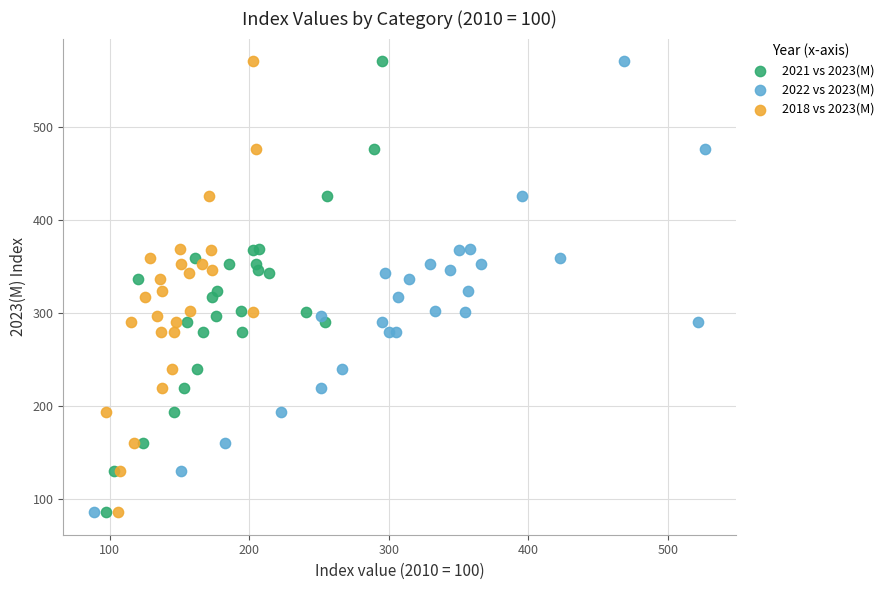

What are all the series names shown in the legend?

2021 vs 2023(M), 2022 vs 2023(M), 2018 vs 2023(M)